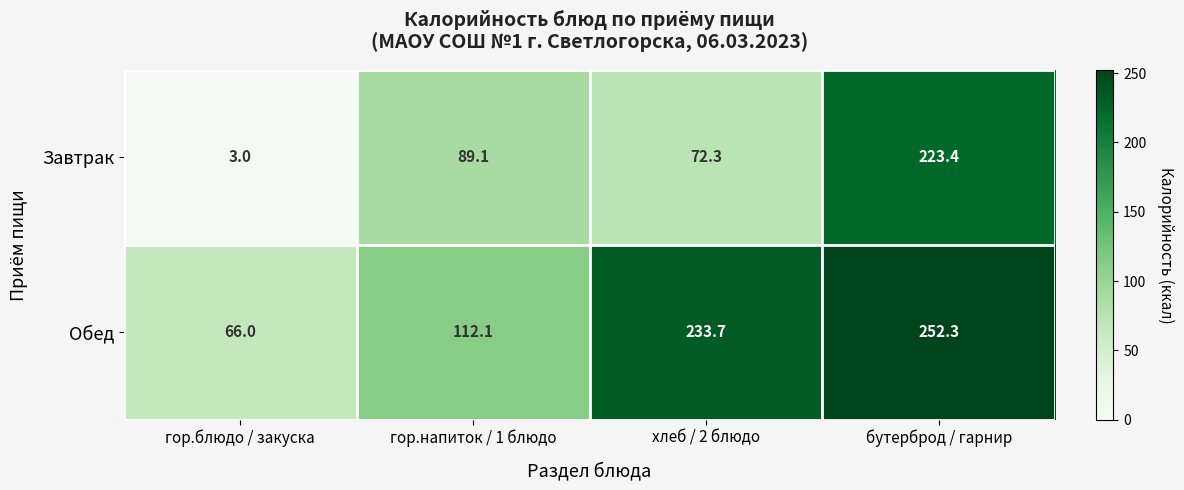

Reading right to left, what are all the values shown in this chart?

Завтрак: 223.4	72.3	89.1	3.0
Обед: 252.3	233.7	112.1	66.0